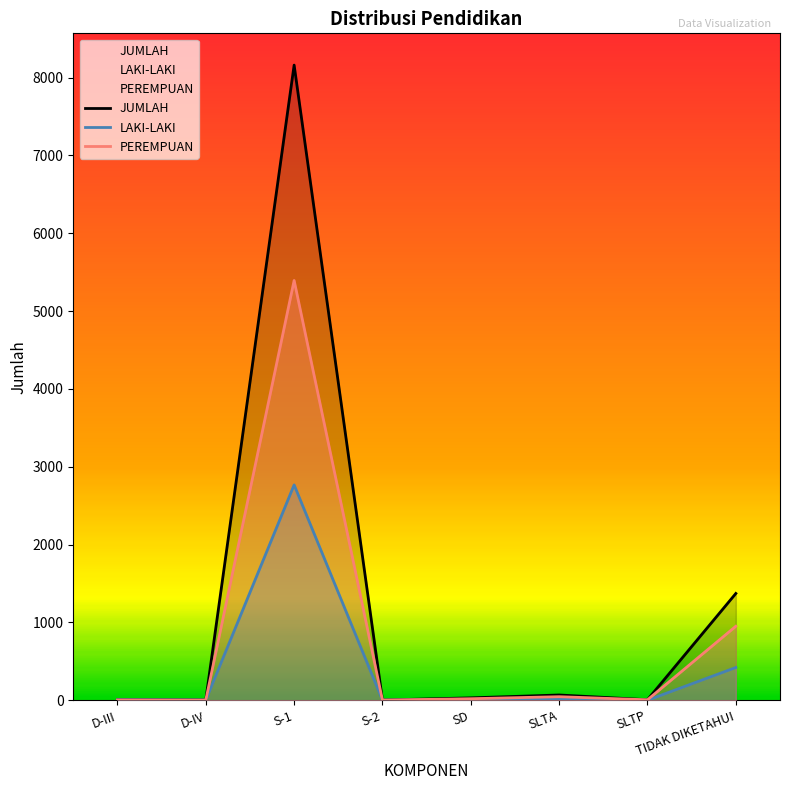

Which series has the largest total across all categories?

JUMLAH